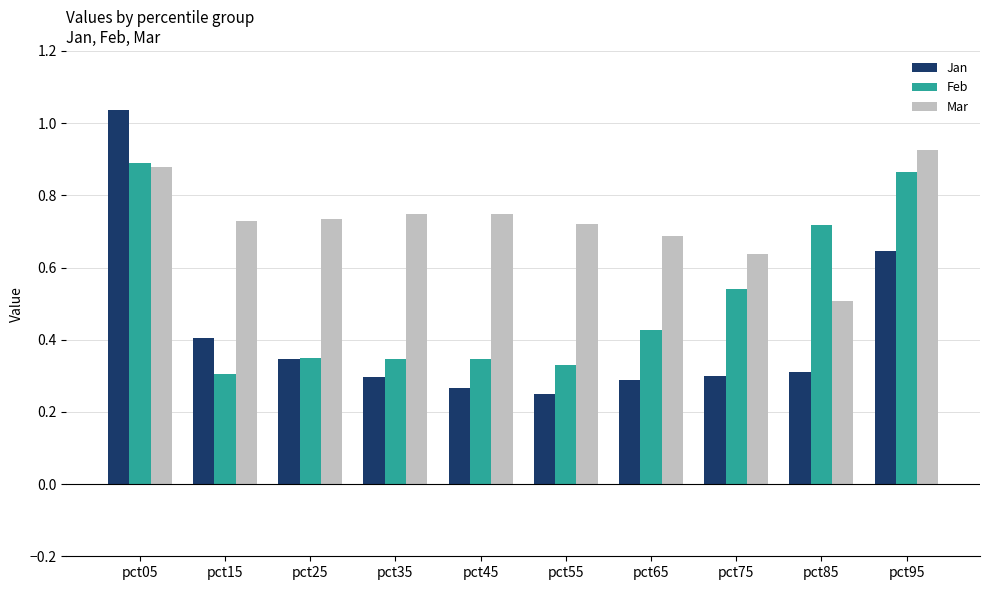

At which category is the sum across all series the highest?

pct05